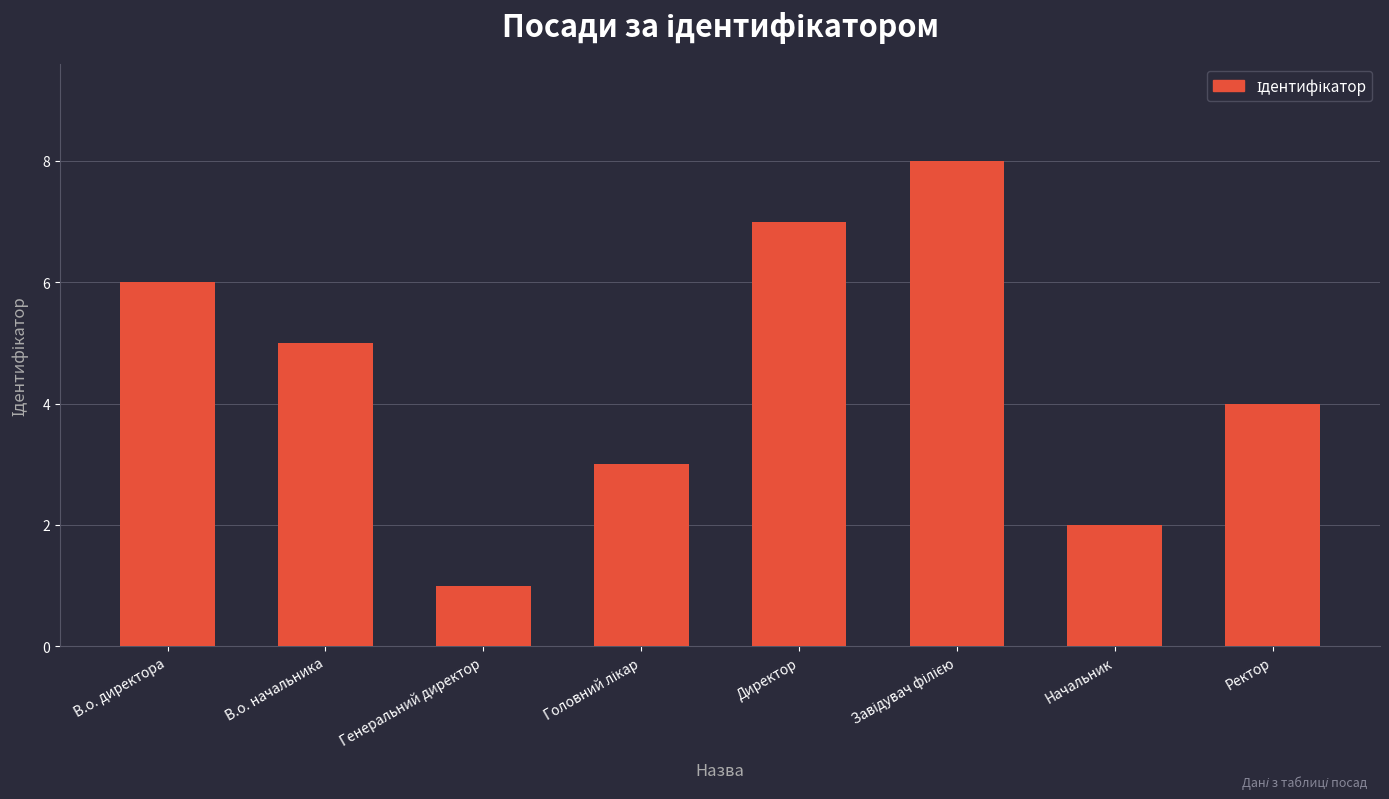

Count the values in the range 3 to 7.

5